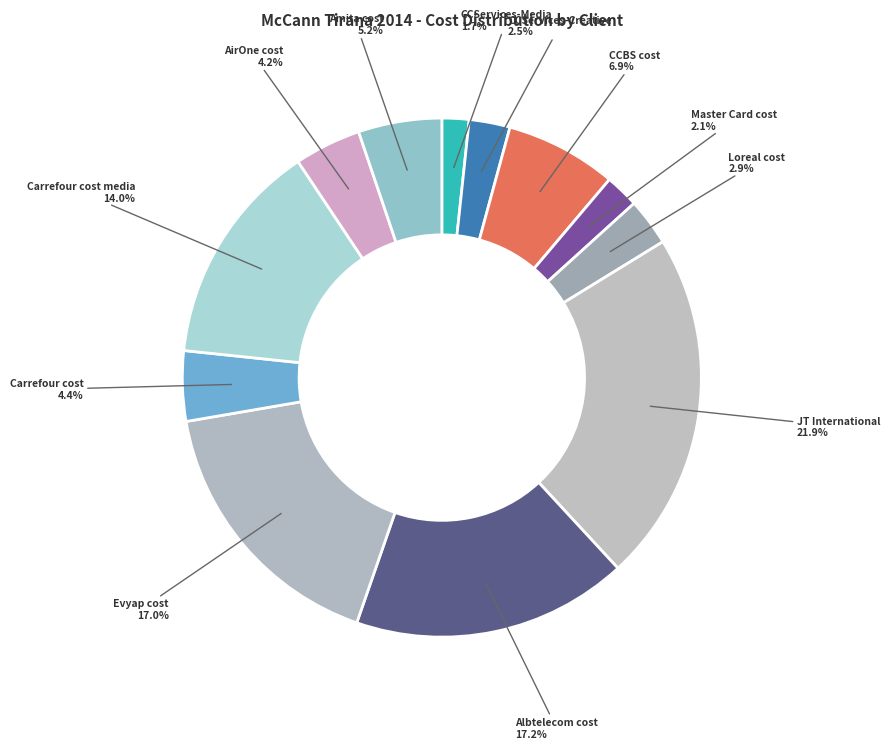

Count the number of slices in the pie.

12